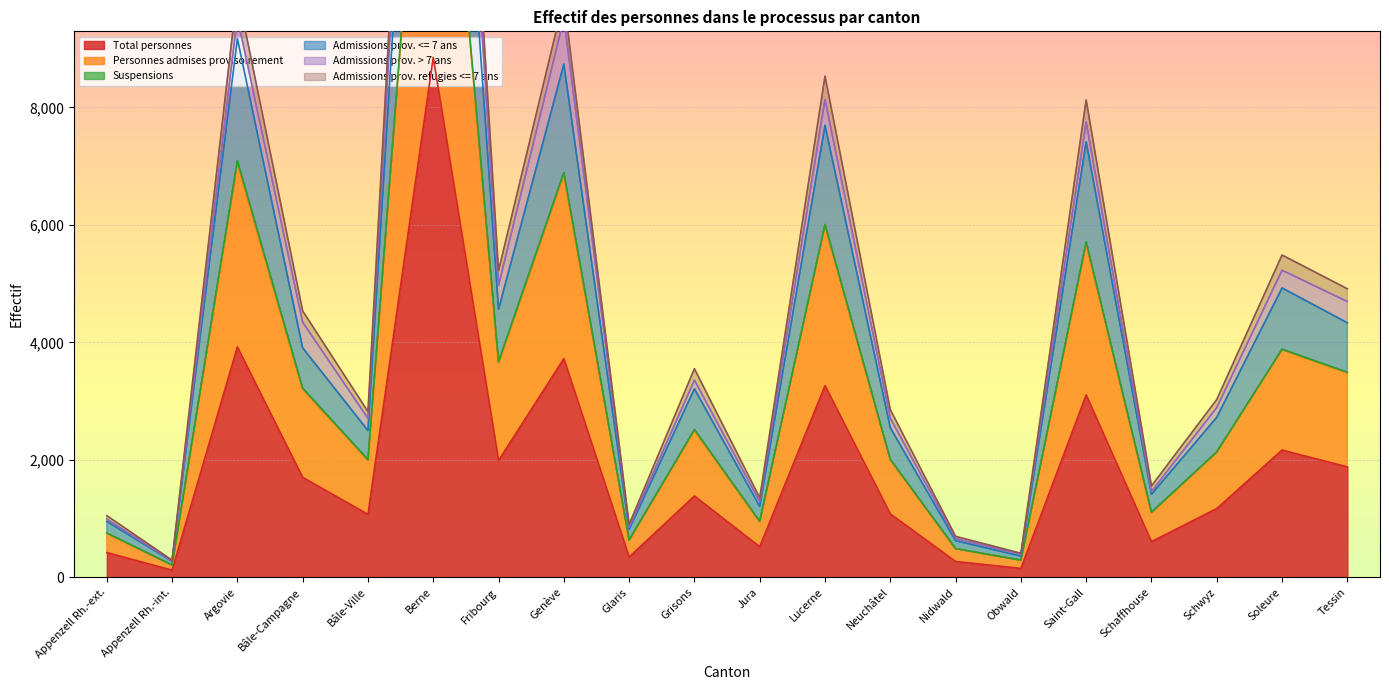

The Total personnes series shows 3724 at Genève. True or false?

True